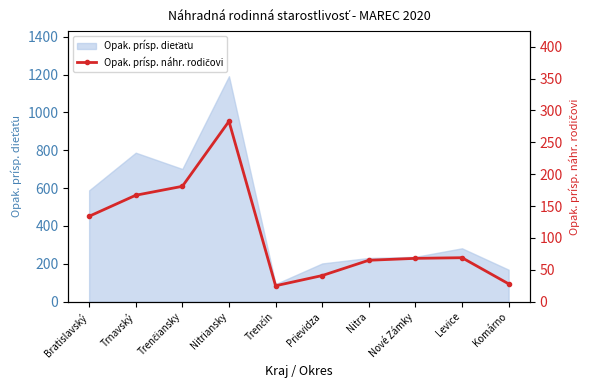

What is the label of the 10th point from the right?

Bratislavský